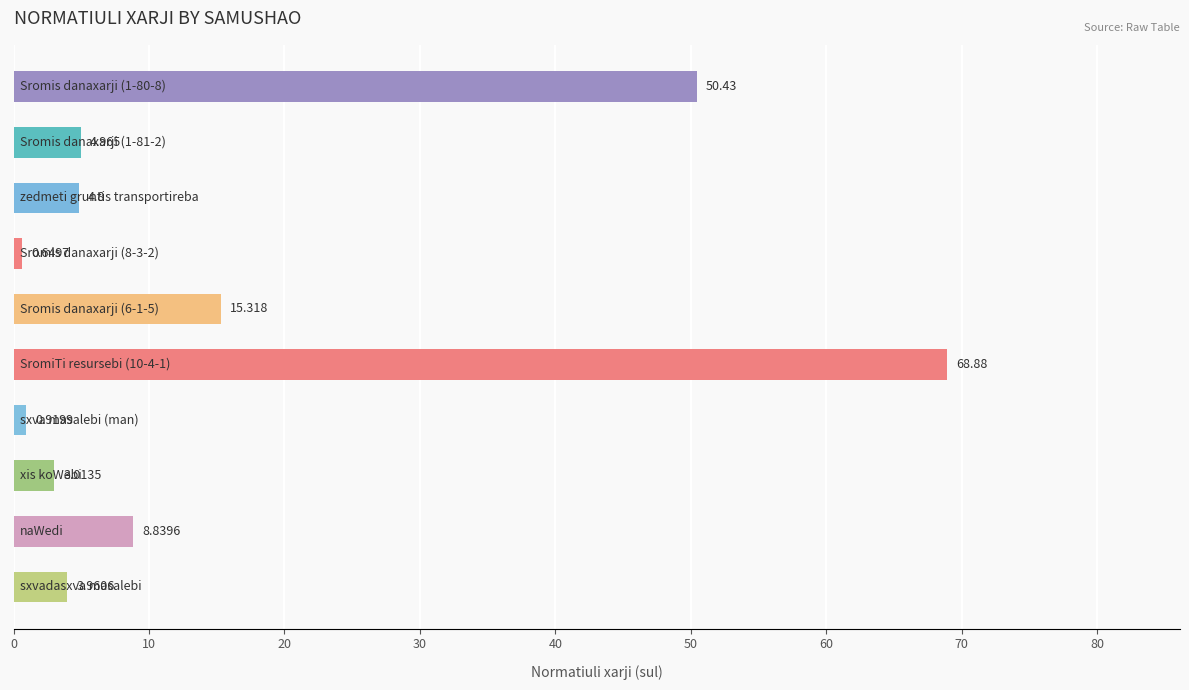

What is the sum of all values?

161.8